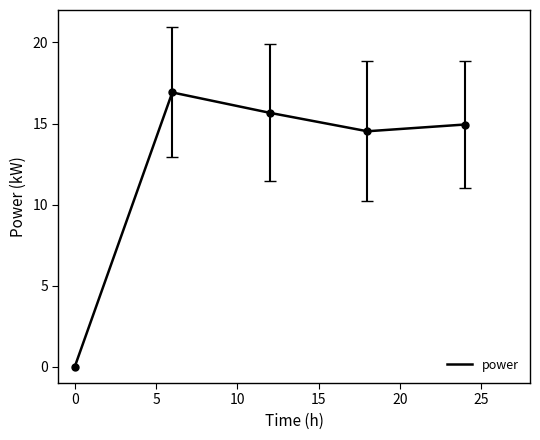

How many interior local valleys (lower than both neighbors) does the data have?

1